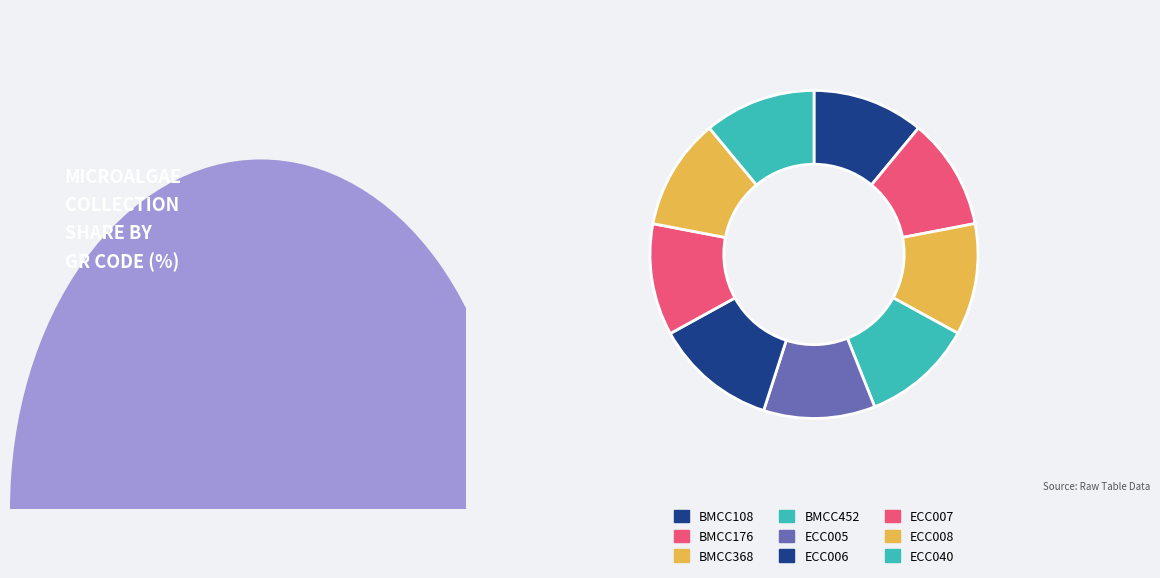

Is there any slice that represents more than half of the pie?

No